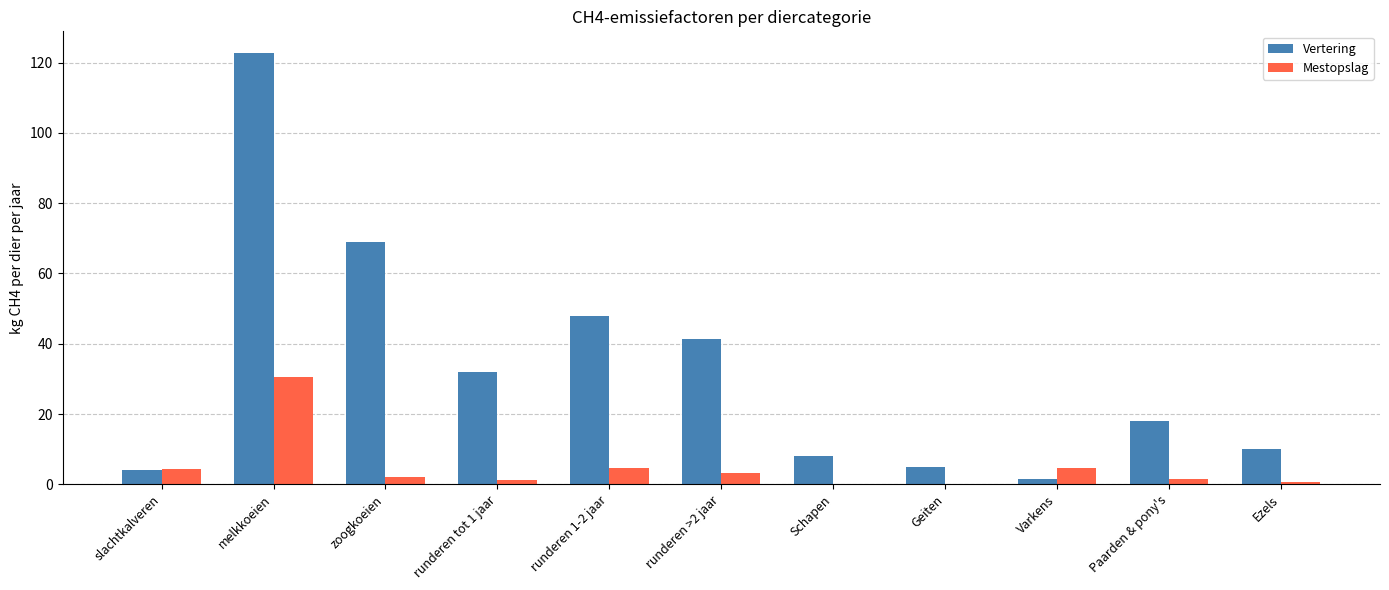

Where is Vertering nearest to the value 62?

zoogkoeien